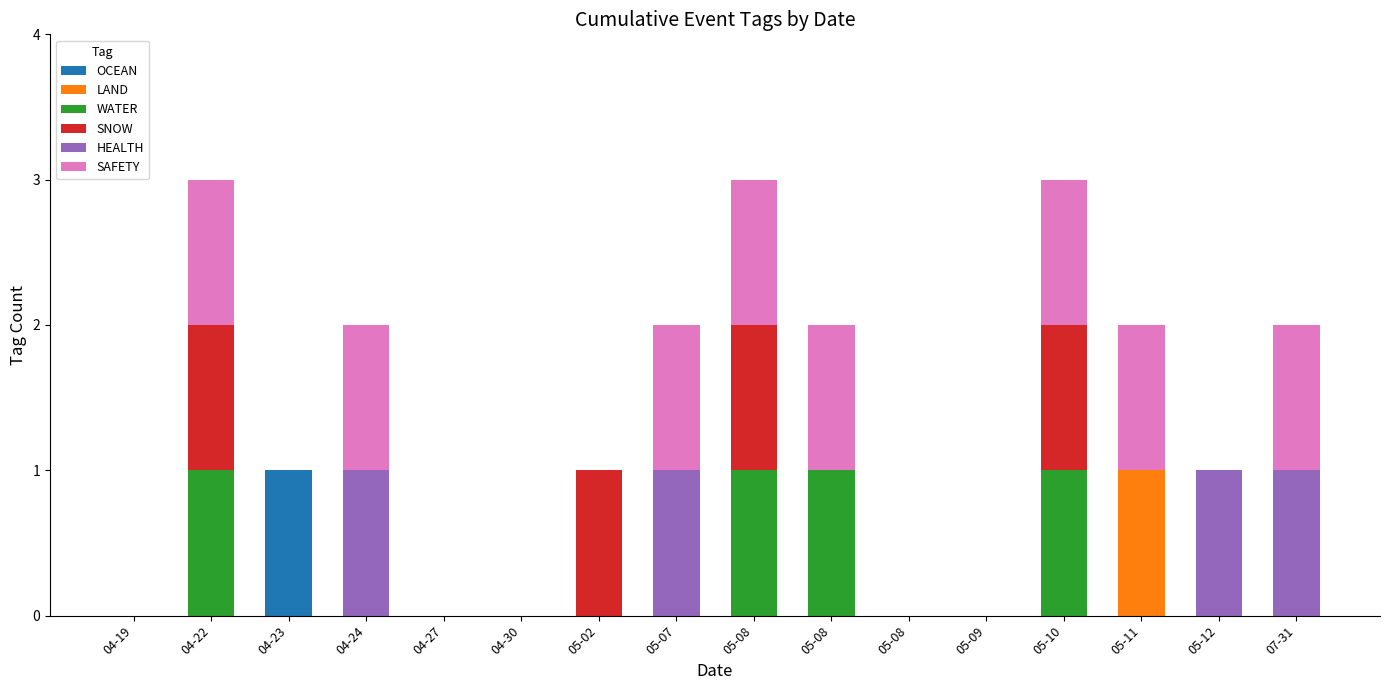

What are all the series names shown in the legend?

OCEAN, LAND, WATER, SNOW, HEALTH, SAFETY